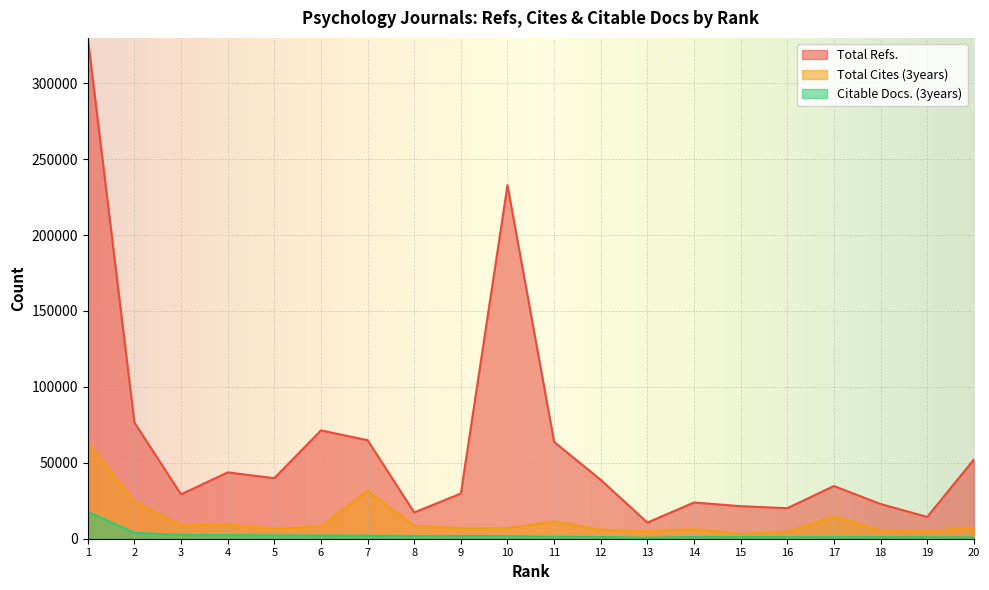

True or false: Citable Docs. (3years) and Total Refs. cross at least once.

False